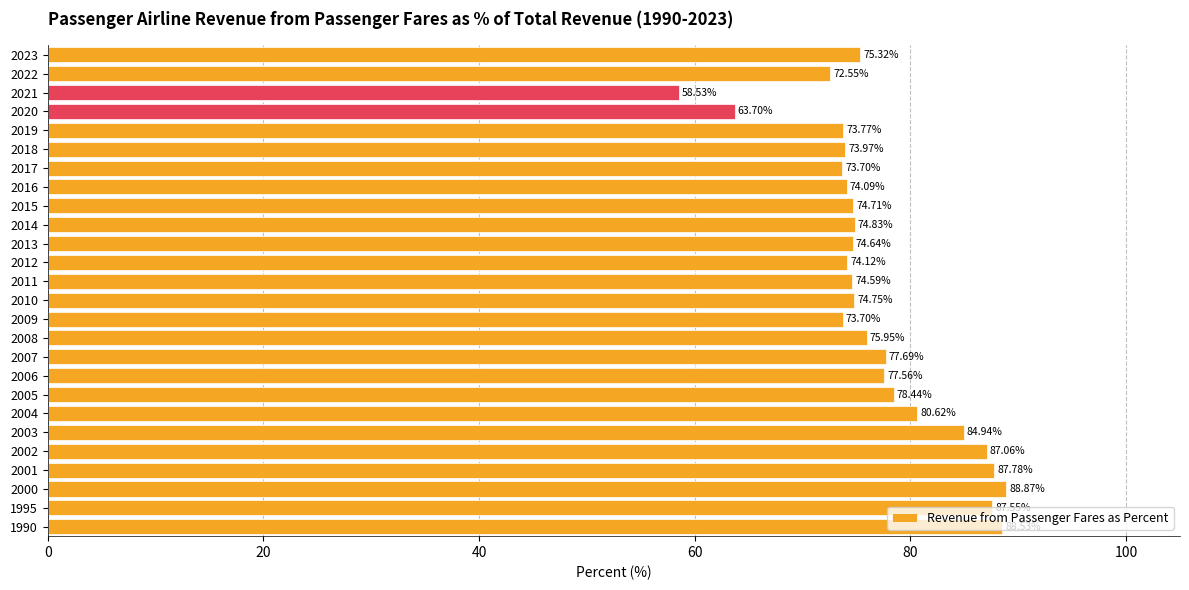

Between 2016 and 2021, which is larger?

2016